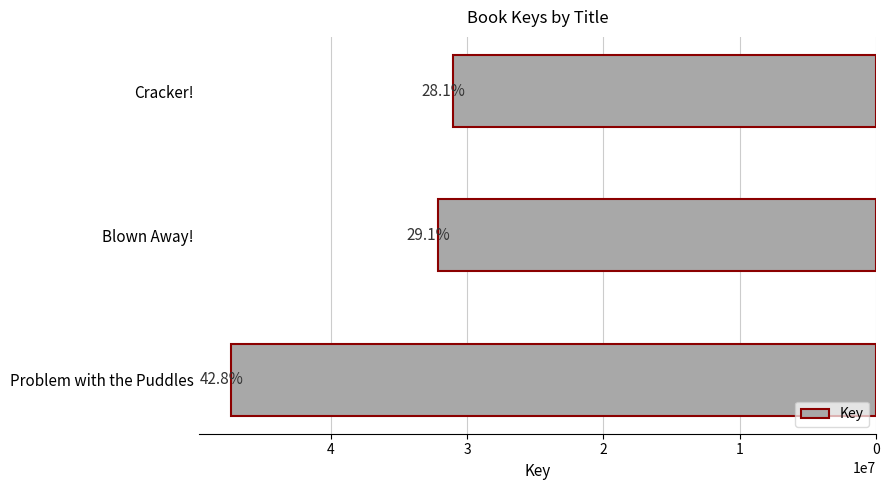

Does the chart contain any negative values?

No